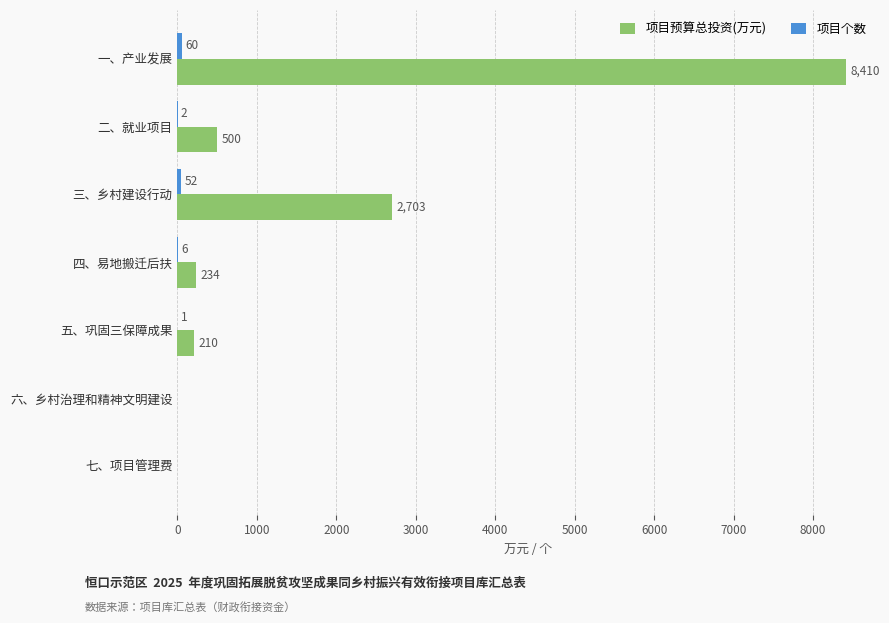

How many data points does each series have?

7